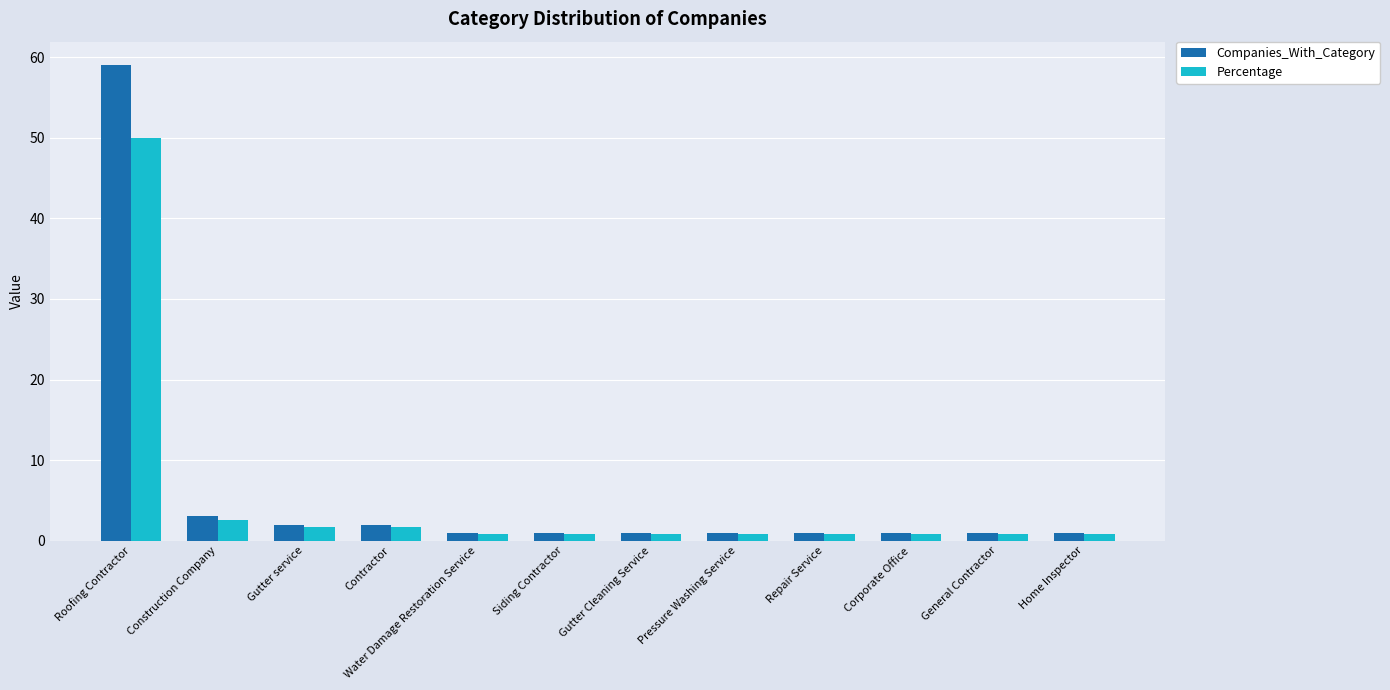

Which series has the widest spread of values?

Companies_With_Category